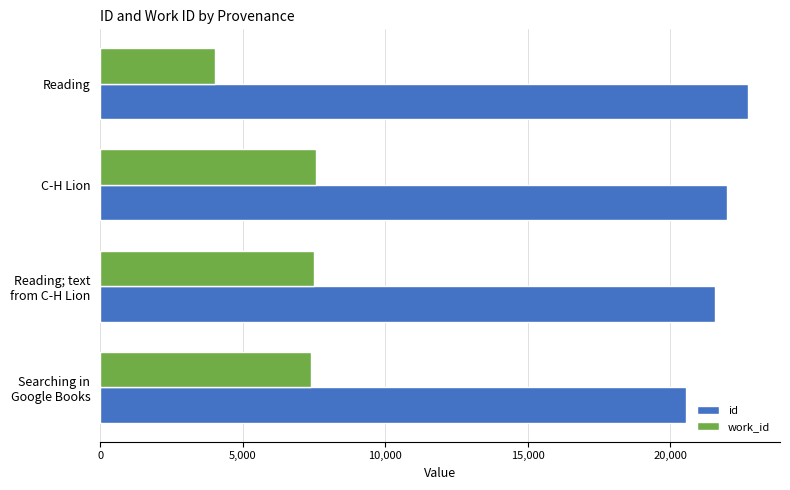

What is the minimum value shown in the chart?

4024